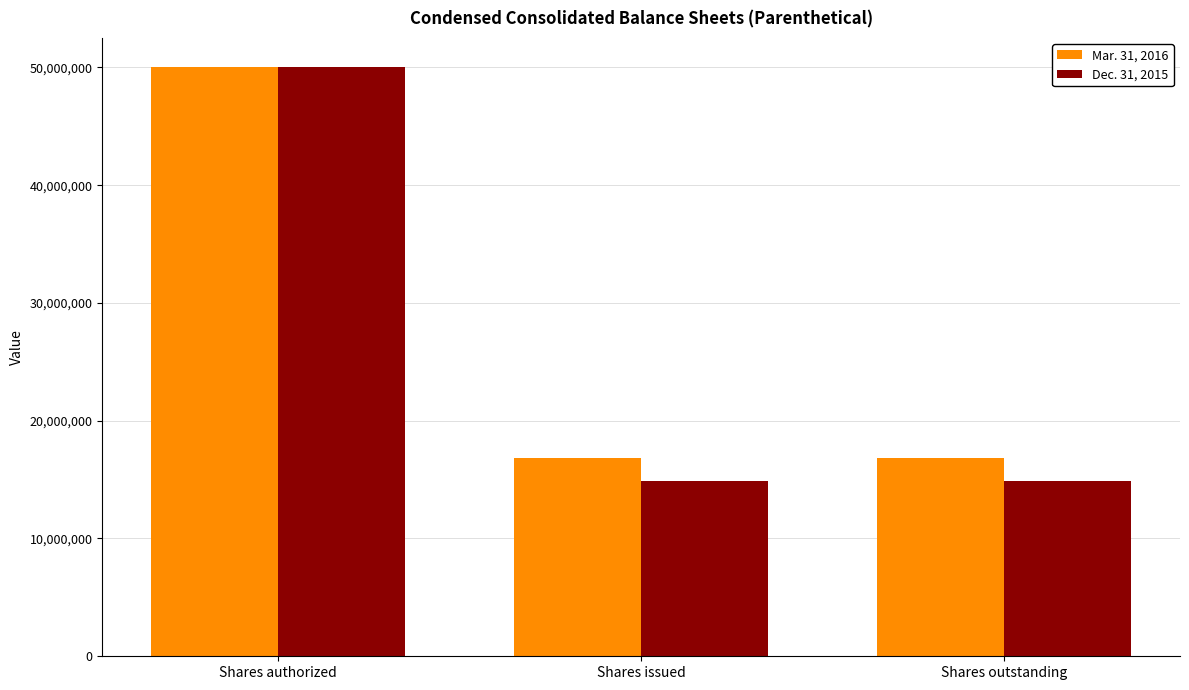

The value of Dec. 31, 2015 at Shares authorized is 24573259. True or false?

False